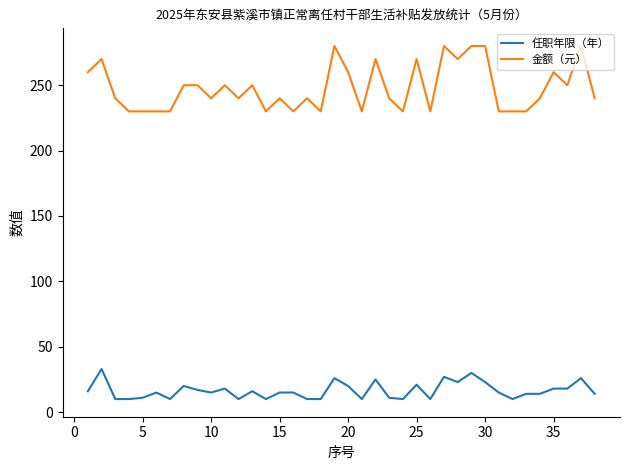

List the series in order of their peak value, highest first.

金额（元）, 任职年限（年）